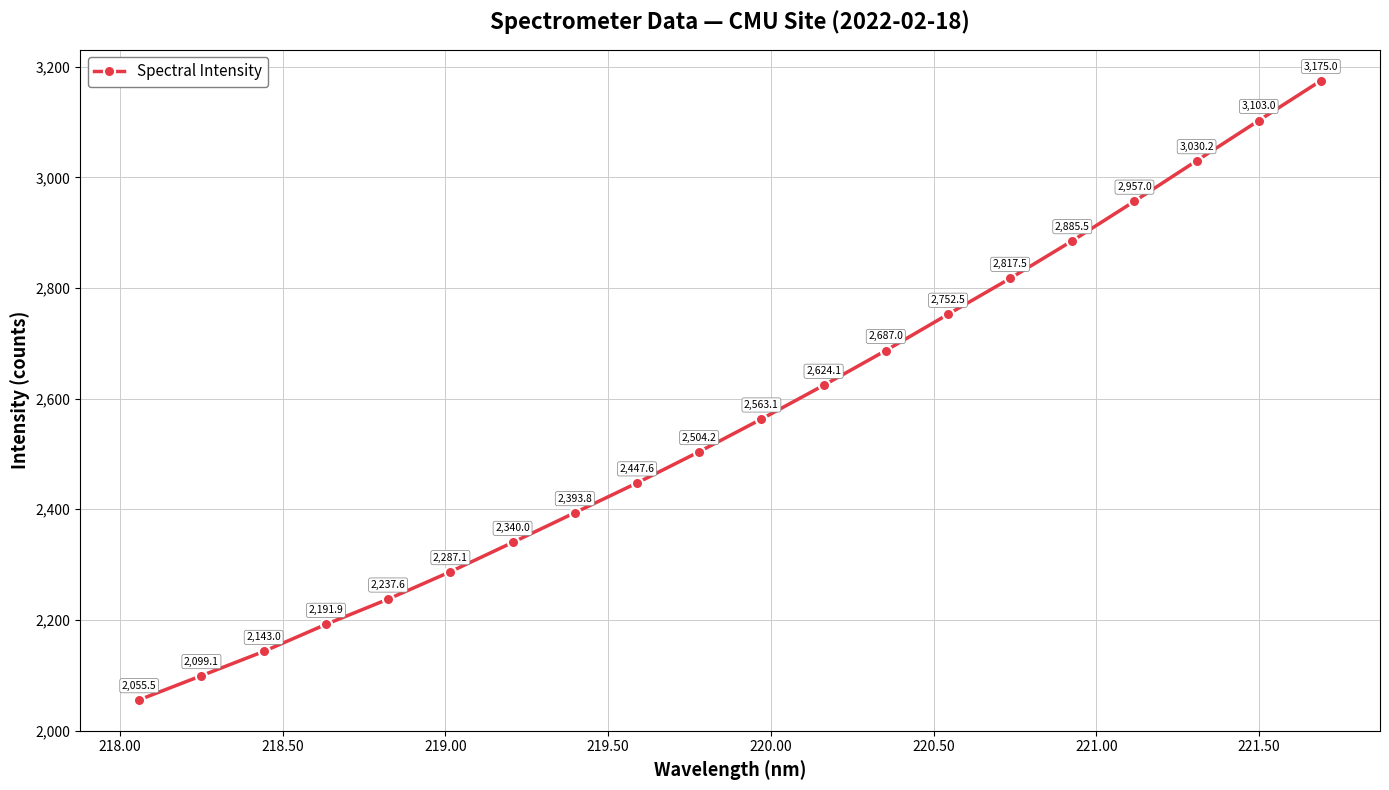

How many categories are shown in the chart?

20